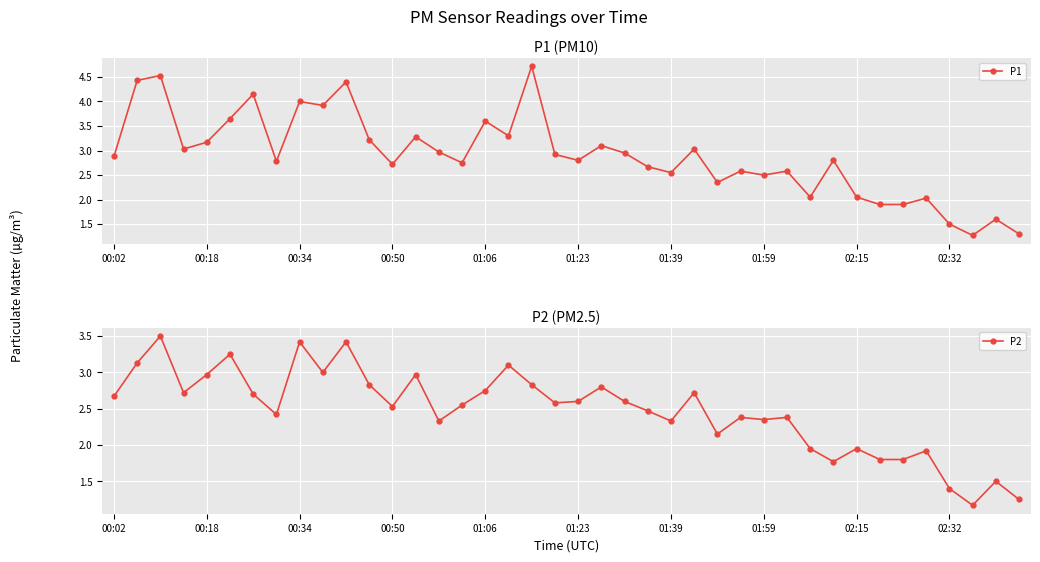

The value of P1 at 02:32 is 1.5. True or false?

True